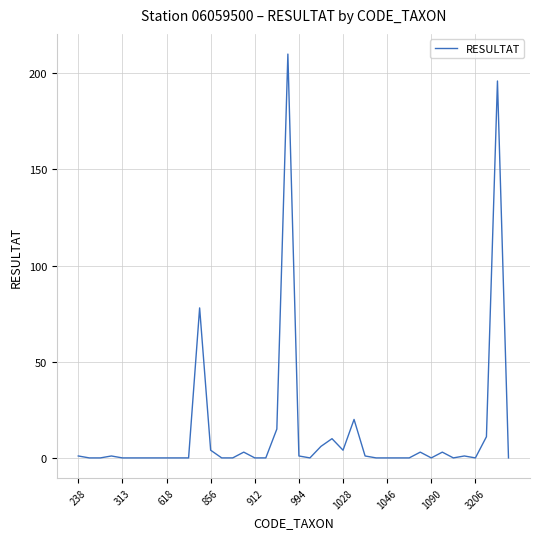

What is the greatest value displayed?

210